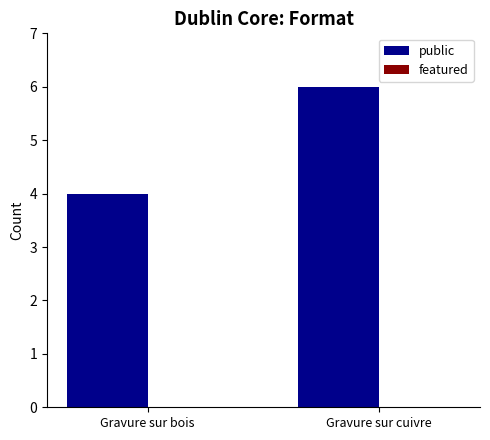

True or false: the data shows 4 at Gravure sur bois.

True